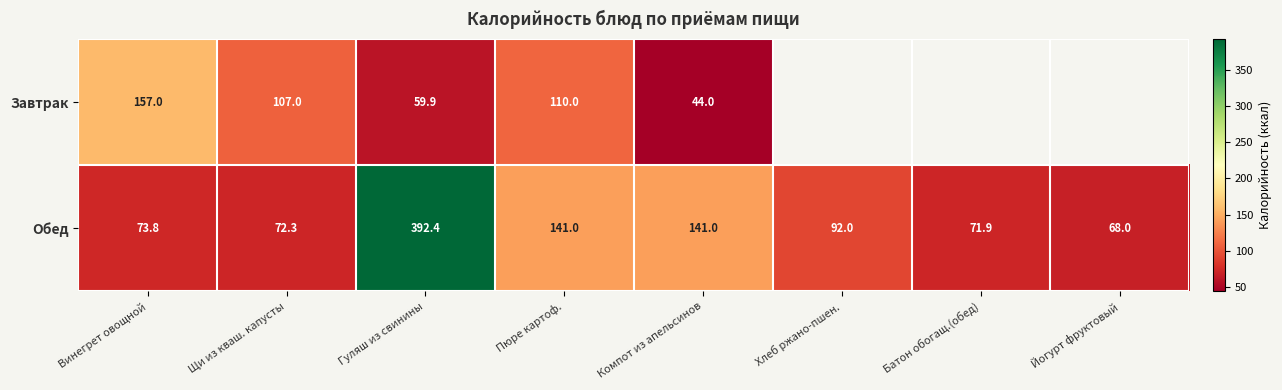

How many categories are shown in the chart?

8